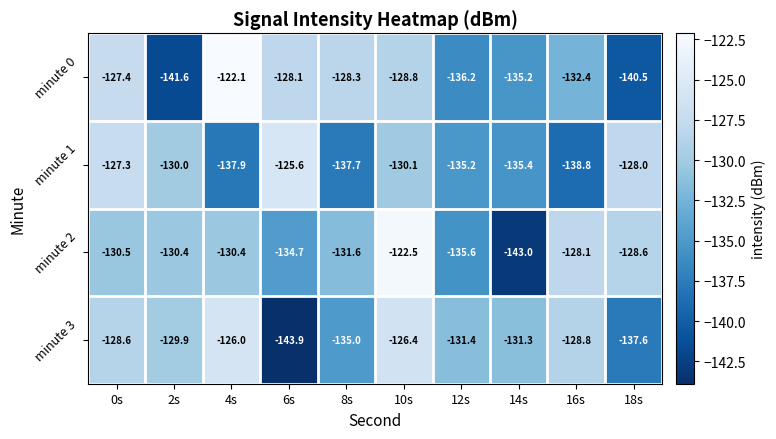

True or false: minute 1 has a value of -137.7 at 8s.

True